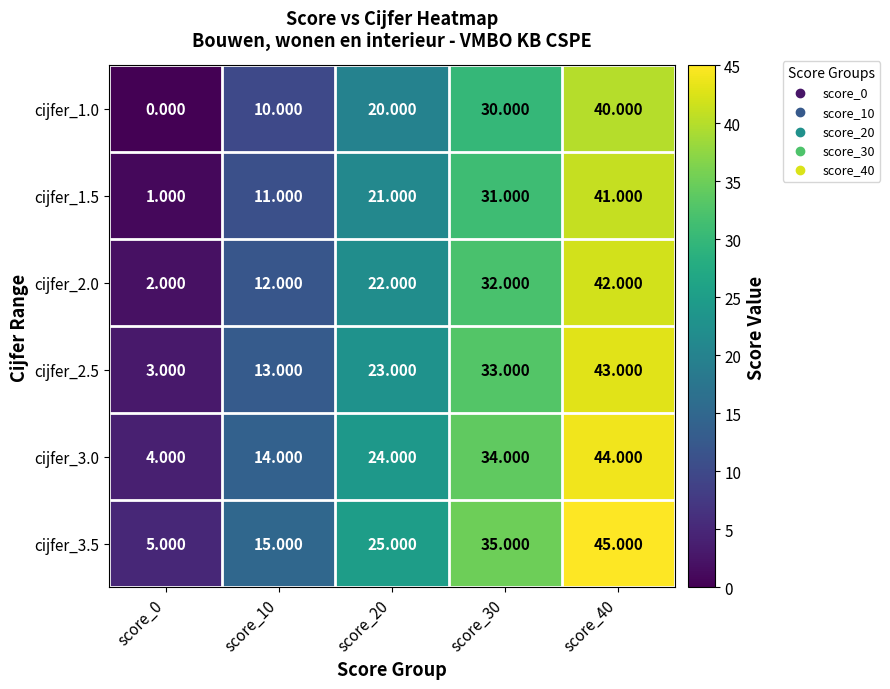

Is the value of cijfer_2.0 at score_30 greater than the value of cijfer_3.0 at score_20?

Yes